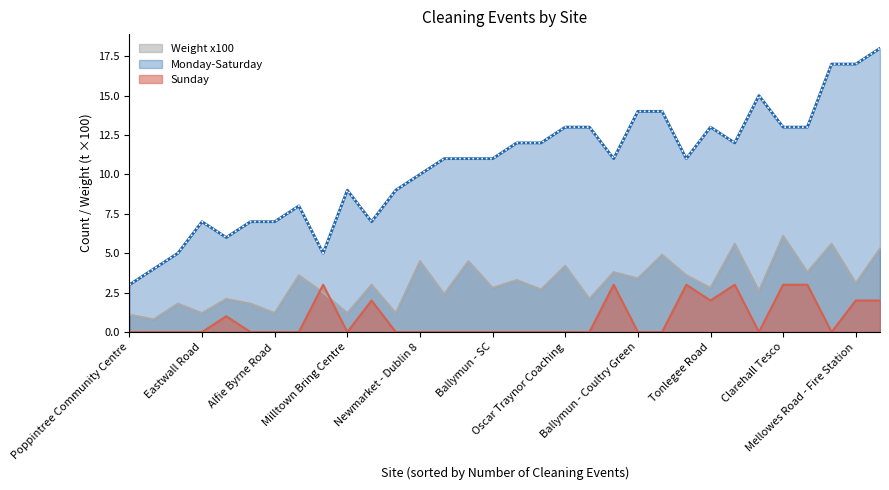

Count the number of categories in the chart.

32